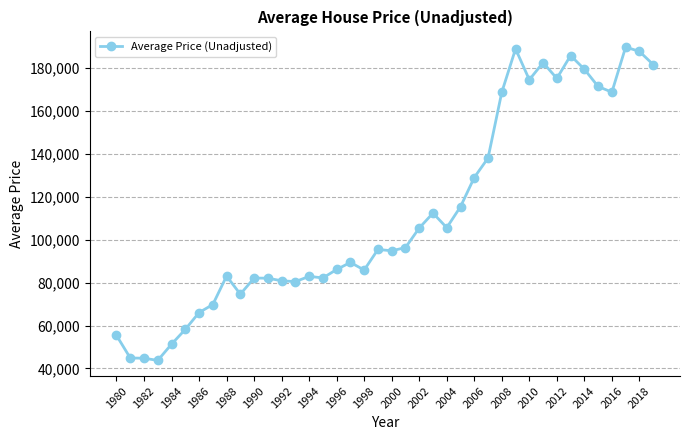

What is the maximum value shown in the chart?

189803